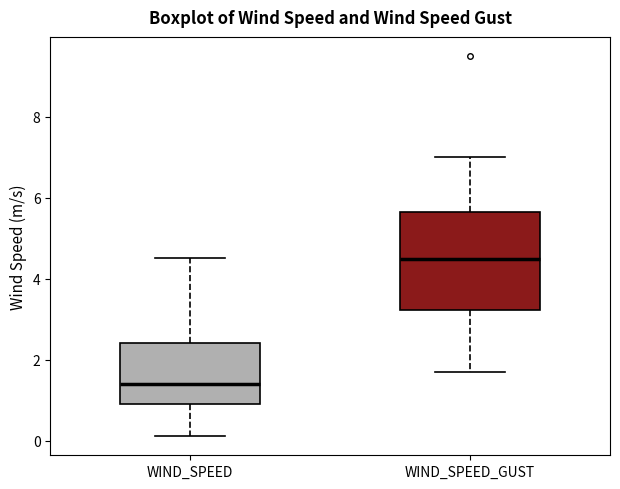

Which box is the tallest, from its lower edge to its upper edge?

WIND_SPEED_GUST